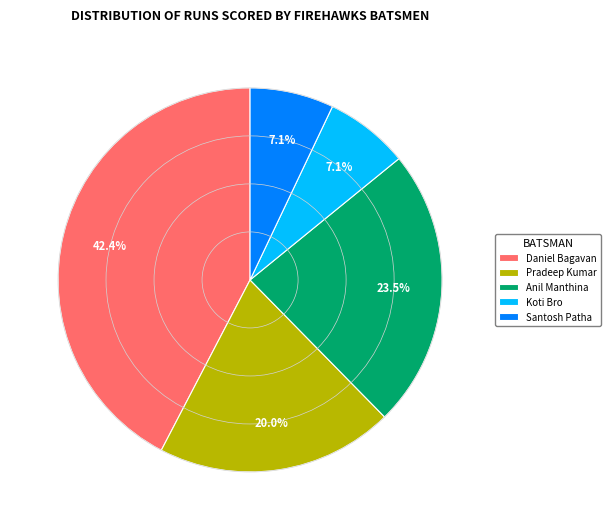

To the nearest percent, what is the combined percentage of Daniel Bagavan and Koti Bro?

49%